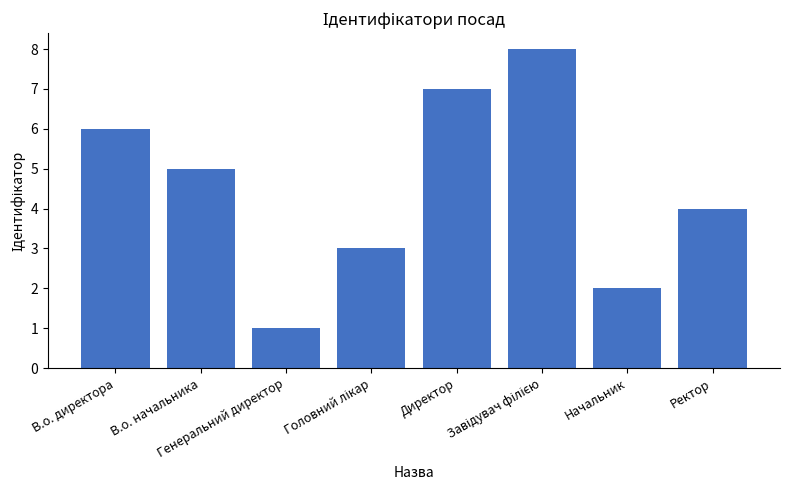

What is the difference between the second highest and minimum values?

6